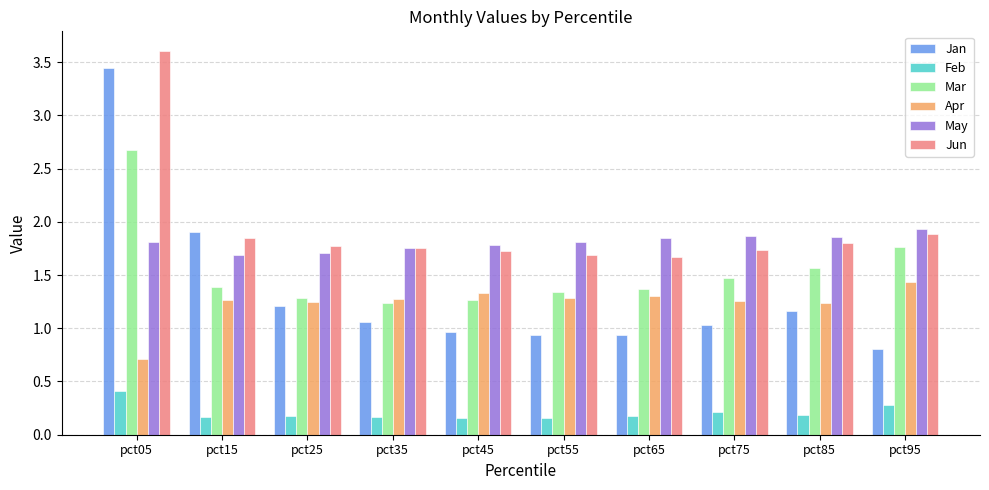

Is it true that Jun equals 3.6 at pct05?

True